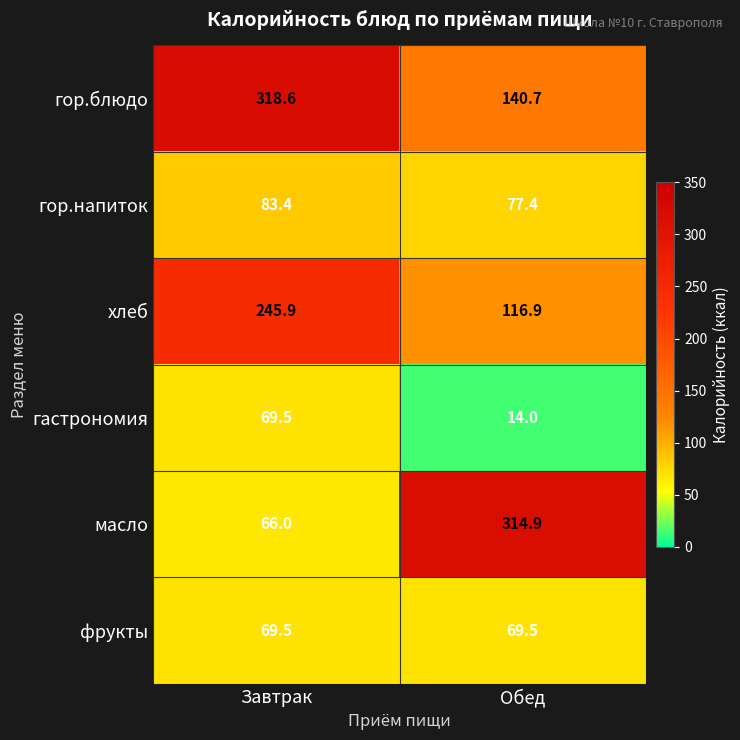

Count the number of categories in the chart.

2